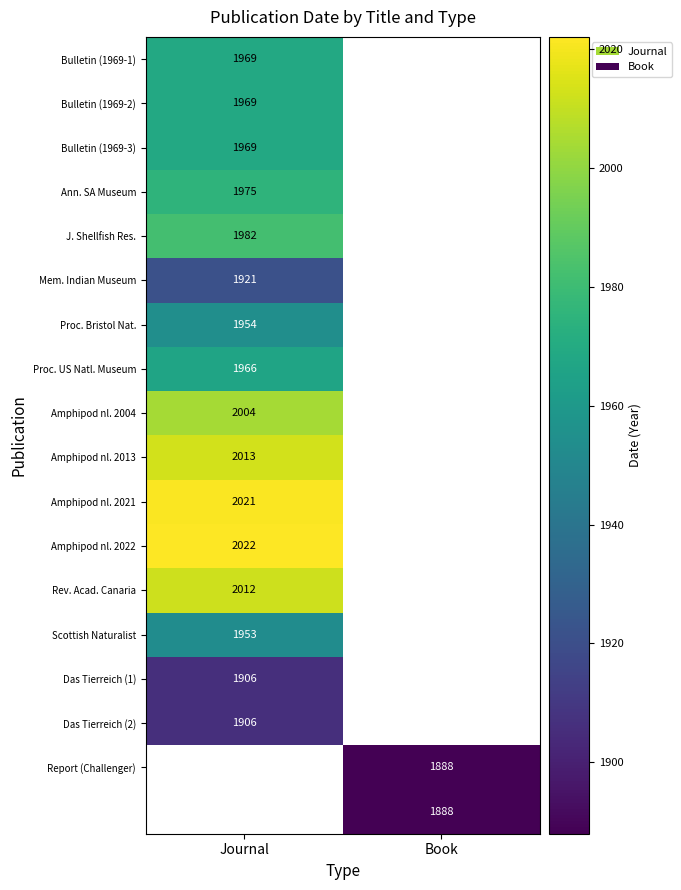

Is it true that Rev. Acad. Canaria equals 2012 at Journal?

True